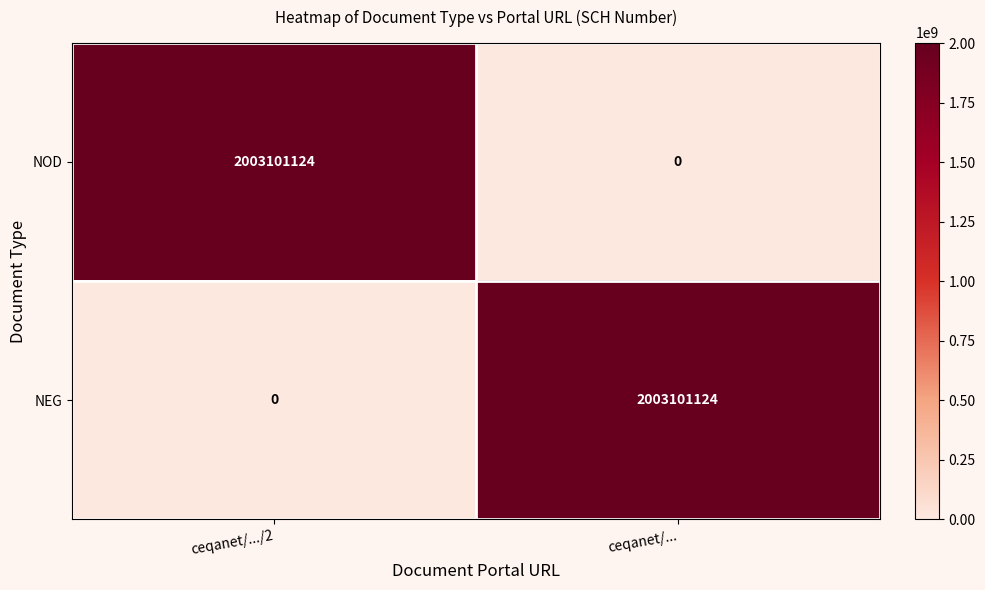

What value does the NEG series have at ceqanet/..., to the nearest 10?

2003101120